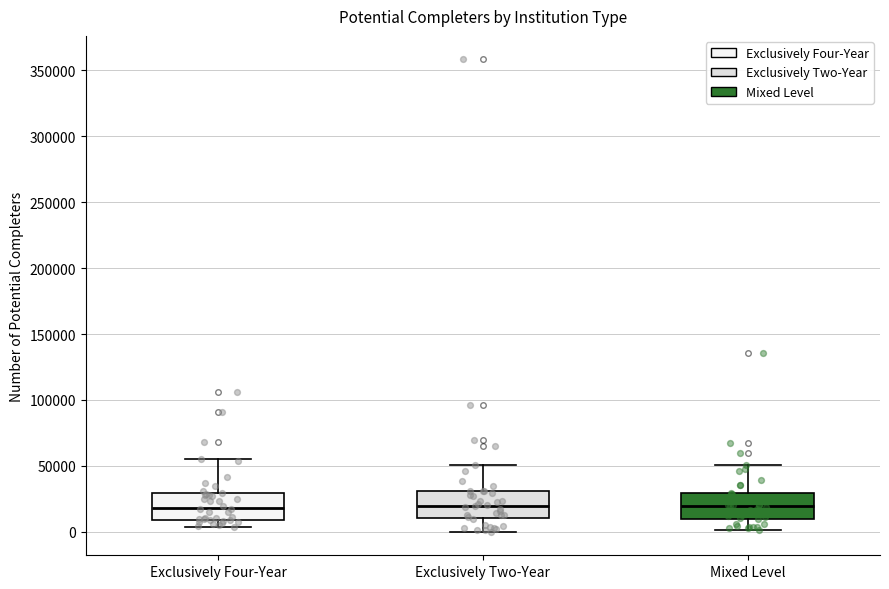

Reading left to right, transcribe this box plot: for each box, give where its median line is, the range the box spans, and where its two whiskers end, as read against the y-axis. The values are not printed on the chart, so give them approximately, as read against the axis.

Exclusively Four-Year: median 20000, box 10000 to 30000, whiskers 5000 to 55000
Exclusively Two-Year: median 20000, box 10000 to 30000, whiskers 0 to 50000
Mixed Level: median 20000, box 10000 to 30000, whiskers 0 to 50000